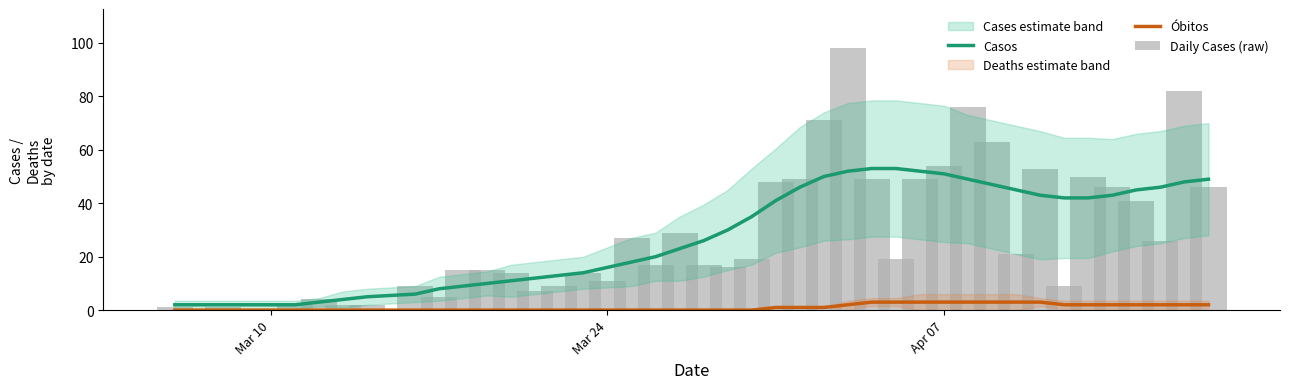

What is the maximum value for Casos?

53